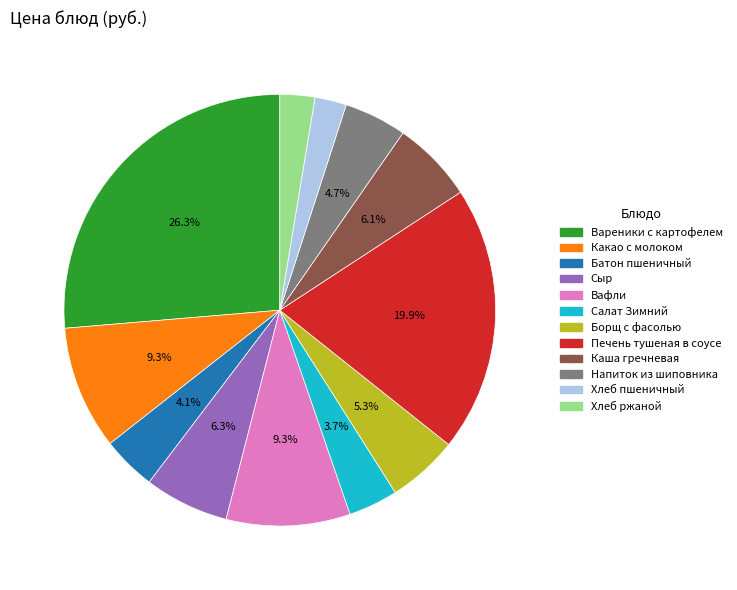

Is there any slice that represents more than half of the pie?

No